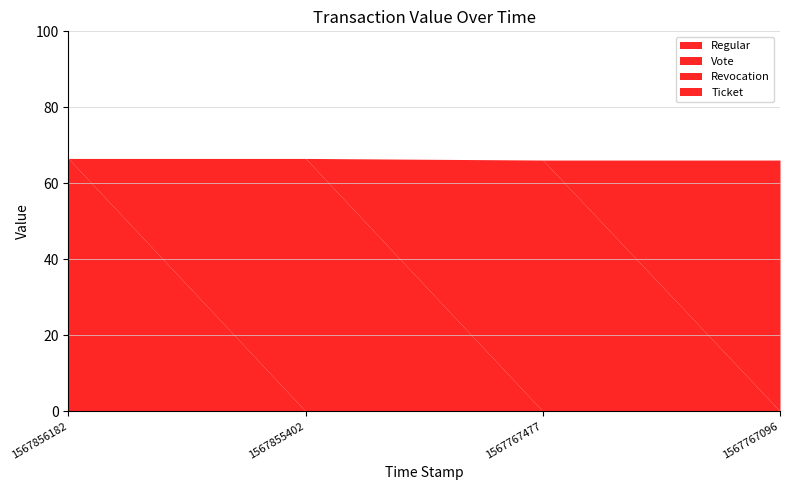

Is the value of Regular at 1567856182 greater than the value of Revocation at 1567855402?

Yes